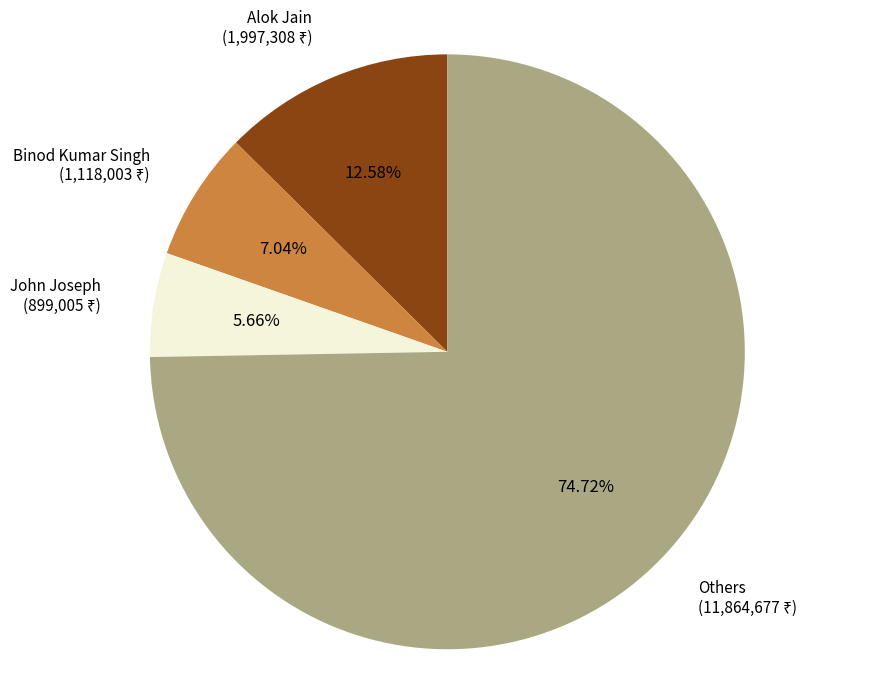

Does any single category account for the majority?

Yes